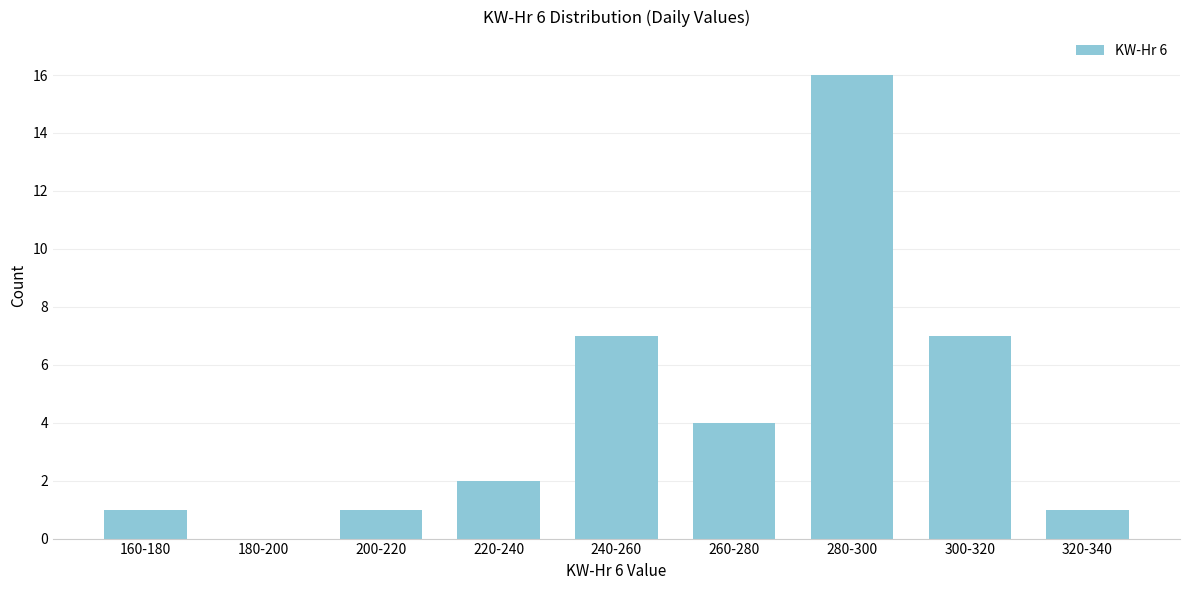

Reading right to left, what are all the values shown in this chart?

320-340=1	300-320=7	280-300=16	260-280=4	240-260=7	220-240=2	200-220=1	180-200=0	160-180=1